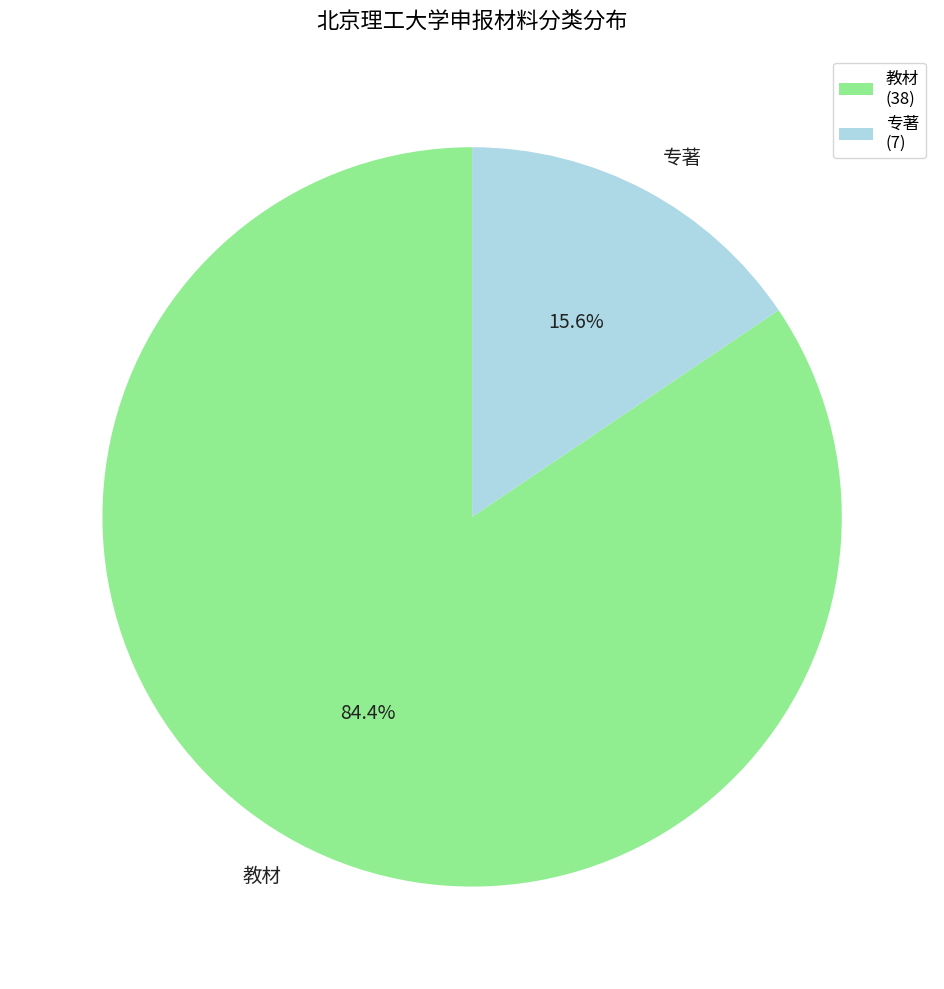

Do 教材 and 专著 together represent more than half of the pie?

Yes